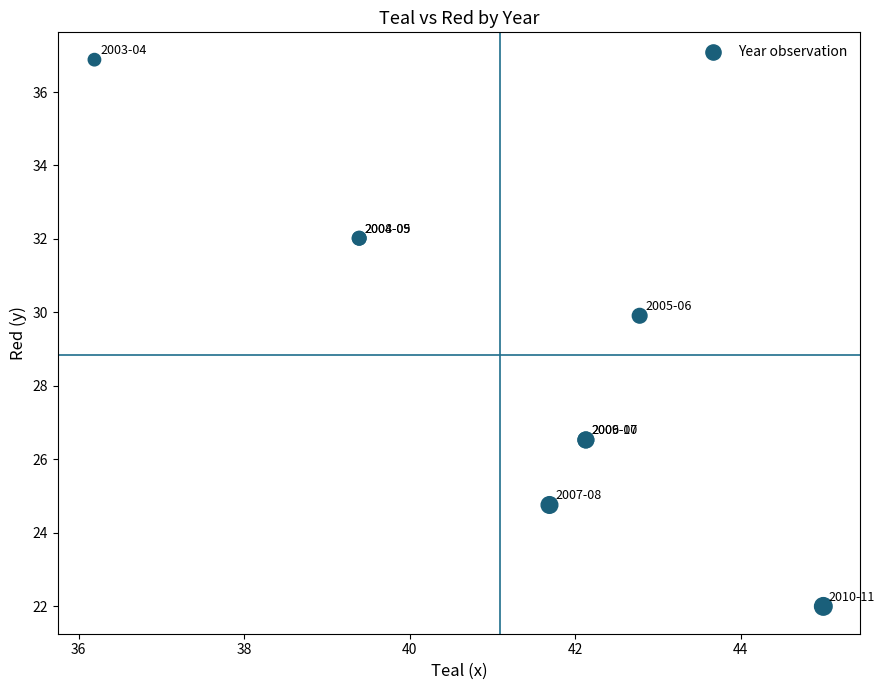

What Y value in the scatter plot is closest to 29?

29.9